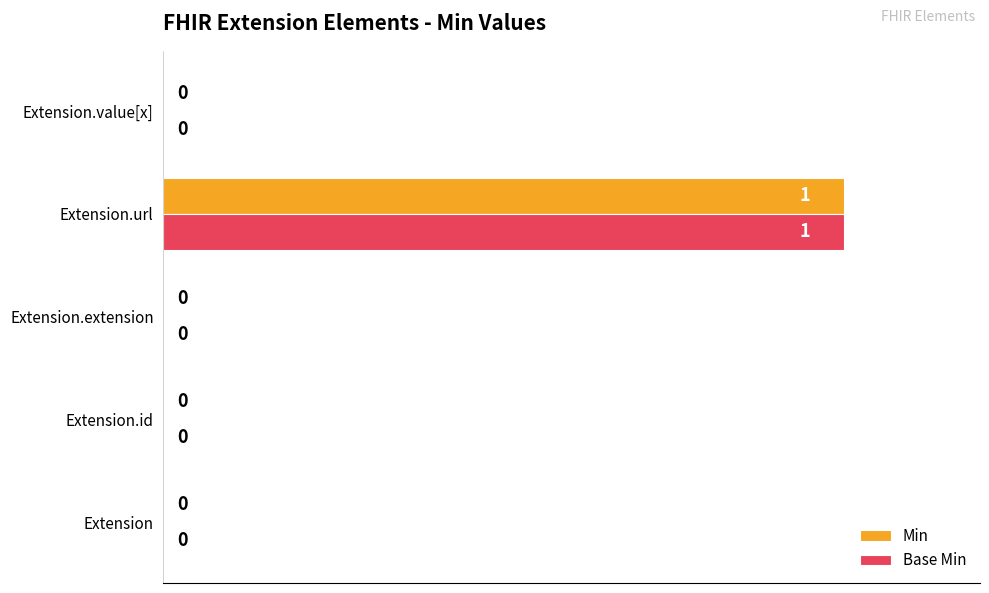

How many Base Min values are between 0 and 1?

5